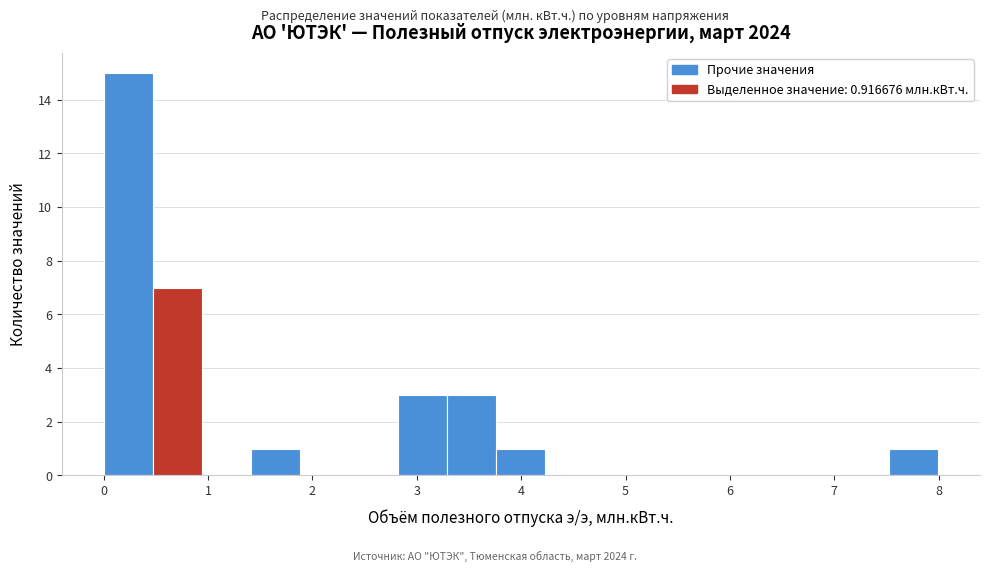

How tall is the bar that spans 0.5 to 0.9 on the x-axis? Neither the bar edges nor the heights are printed on the chart, so give them approximately, as read against the axes.

7